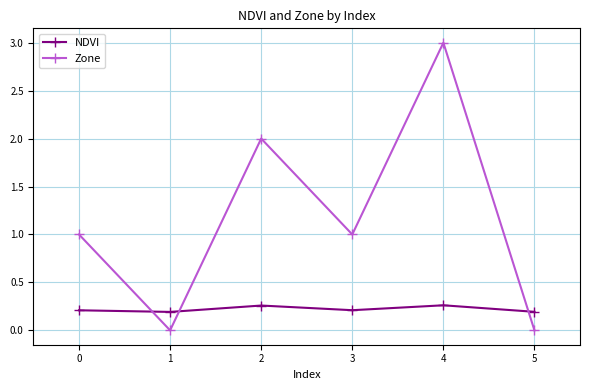

In NDVI, how many points are higher than both neighbors (excluding endpoints)?

2